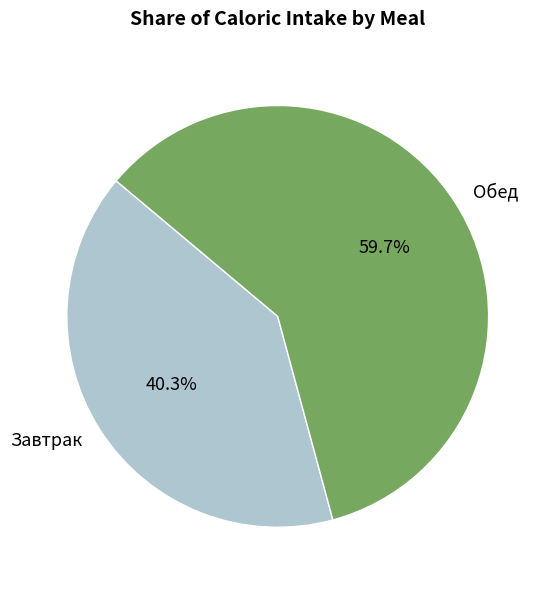

Approximately how many times larger is the value at Завтрак compared to Обед?

0.7